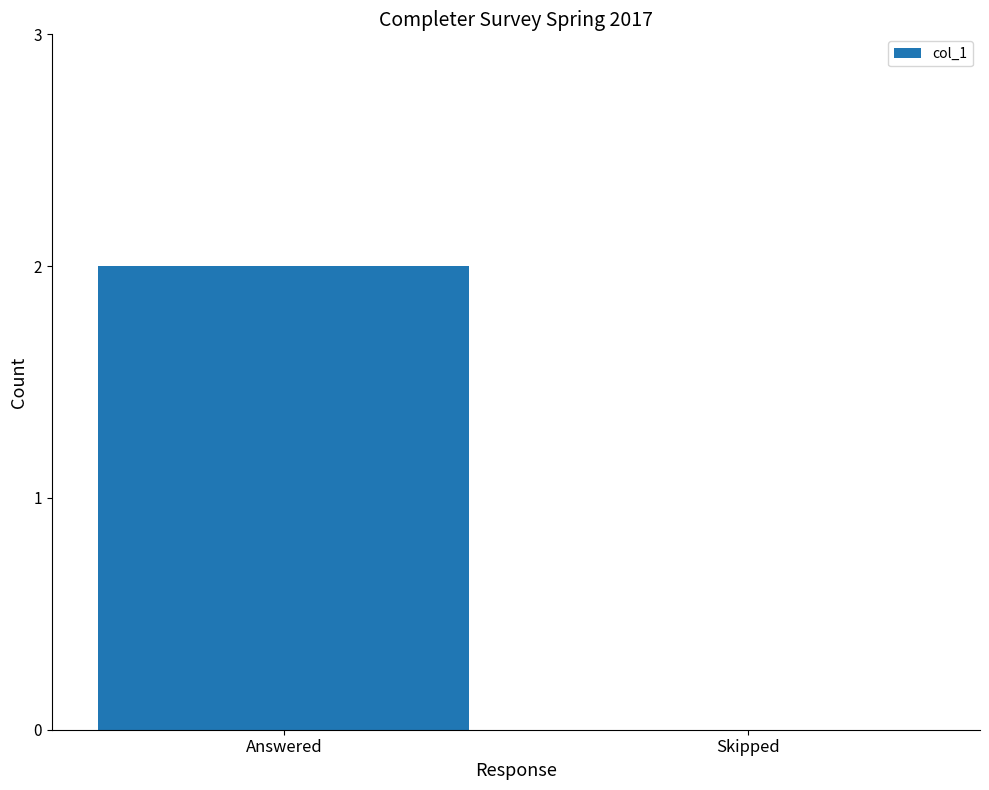

Reading right to left, list all the values displayed in this chart.

Skipped=0	Answered=2